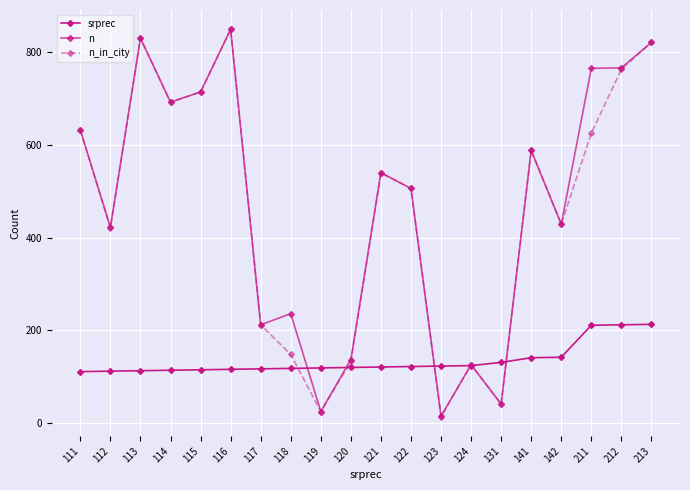

Reading left to right, list all the values displayed in this chart.

srprec: 111=111	112=112	113=113	114=114	115=115	116=116	117=117	118=118	119=119	120=120	121=121	122=122	123=123	124=124	131=131	141=141	142=142	211=211	212=212	213=213
n: 111=632	112=422	113=830	114=692	115=714	116=849	117=212	118=236	119=25	120=137	121=540	122=506	123=15	124=126	131=41	141=588	142=429	211=765	212=766	213=821
n_in_city: 111=632	112=421	113=830	114=692	115=714	116=849	117=212	118=148	119=25	120=133	121=539	122=506	123=14	124=126	131=41	141=588	142=429	211=625	212=763	213=821